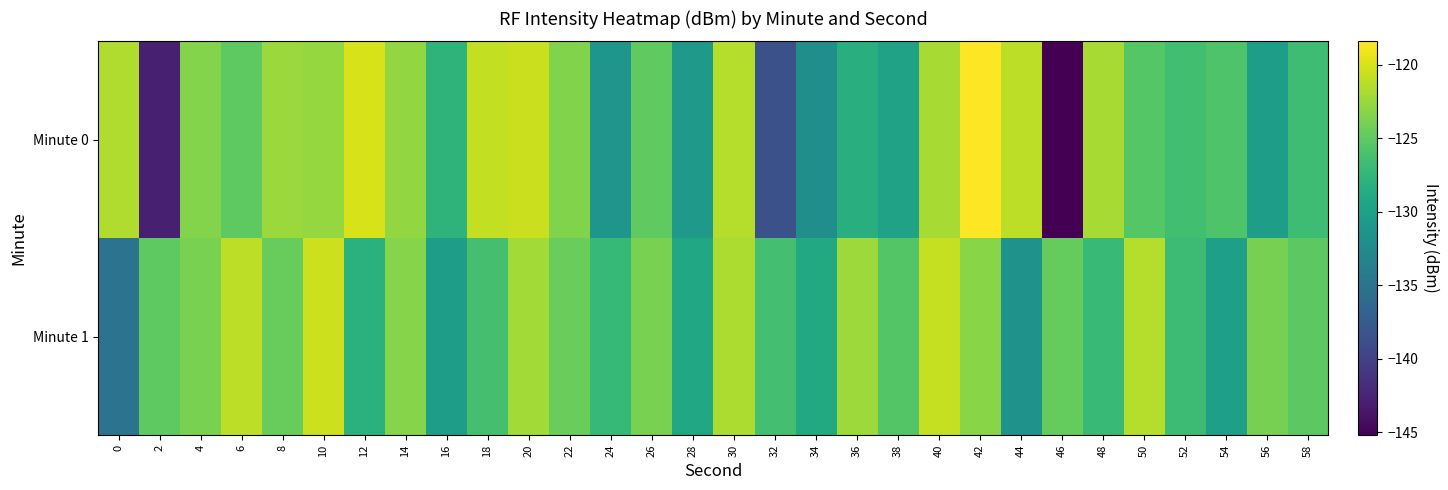

Count the number of data series in this chart.

2